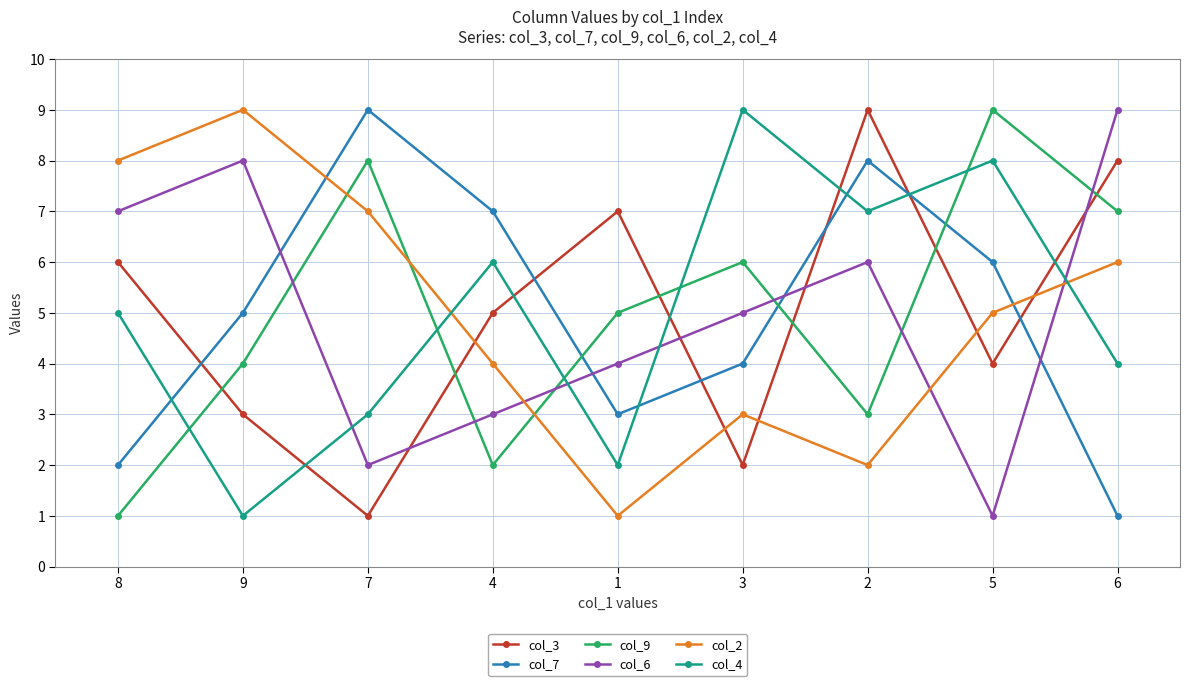

Reading left to right, list all the values displayed in this chart.

col_3: 8=6	9=3	7=1	4=5	1=7	3=2	2=9	5=4	6=8
col_7: 8=2	9=5	7=9	4=7	1=3	3=4	2=8	5=6	6=1
col_9: 8=1	9=4	7=8	4=2	1=5	3=6	2=3	5=9	6=7
col_6: 8=7	9=8	7=2	4=3	1=4	3=5	2=6	5=1	6=9
col_2: 8=8	9=9	7=7	4=4	1=1	3=3	2=2	5=5	6=6
col_4: 8=5	9=1	7=3	4=6	1=2	3=9	2=7	5=8	6=4